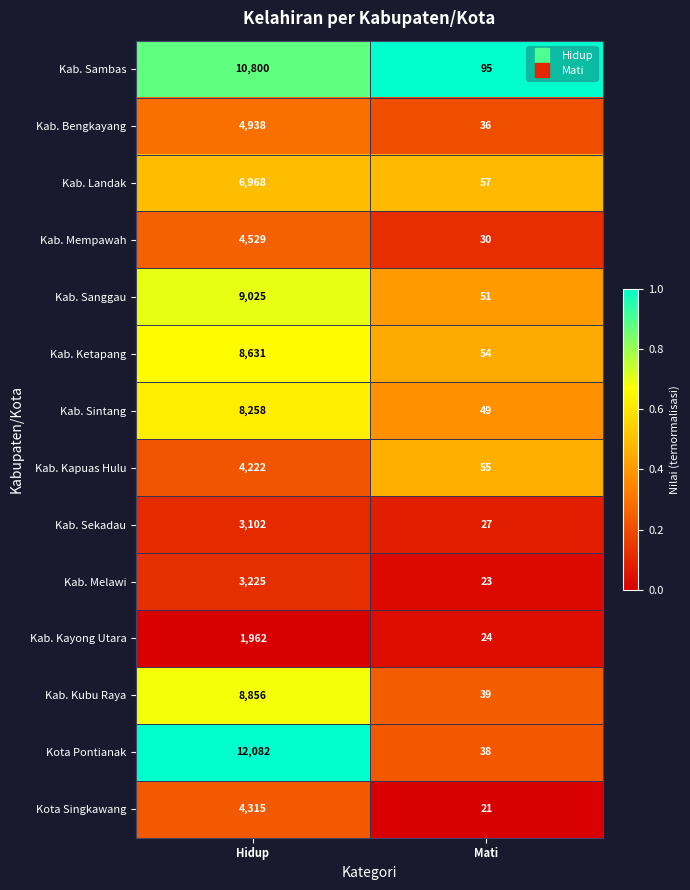

Rank the series by their maximum value, from highest to lowest.

Kota Pontianak, Kab. Sambas, Kab. Sanggau, Kab. Kubu Raya, Kab. Ketapang, Kab. Sintang, Kab. Landak, Kab. Bengkayang, Kab. Mempawah, Kota Singkawang, Kab. Kapuas Hulu, Kab. Melawi, Kab. Sekadau, Kab. Kayong Utara